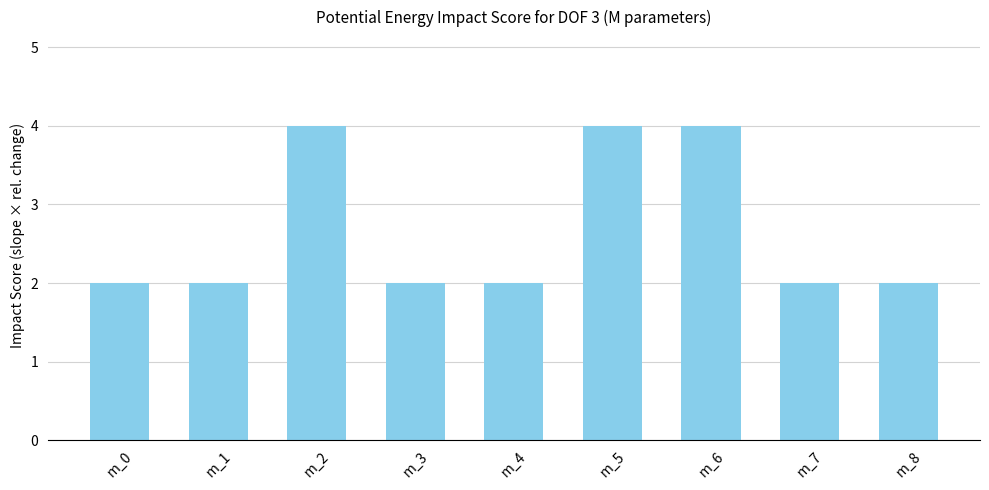

What is the greatest value displayed?

4